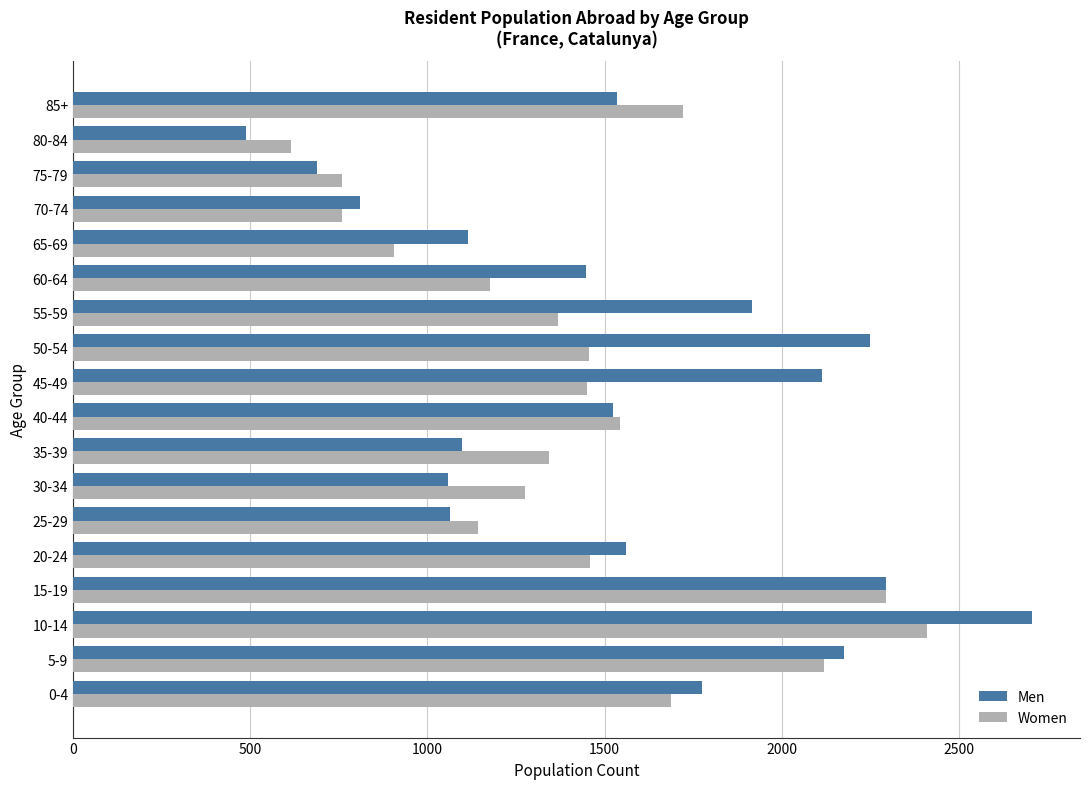

Is the value of Men at 30-34 greater than the value of Women at 35-39?

No